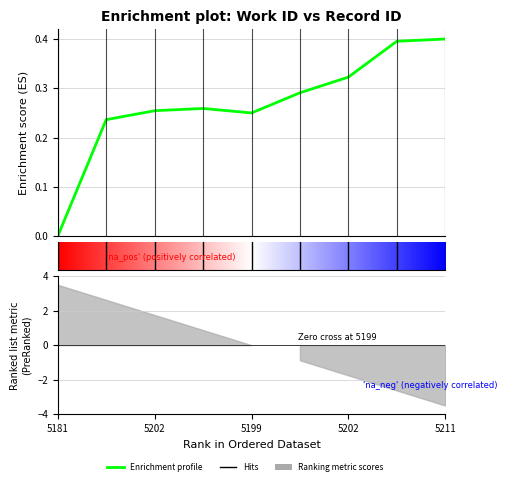

What is the greatest value displayed?

0.4